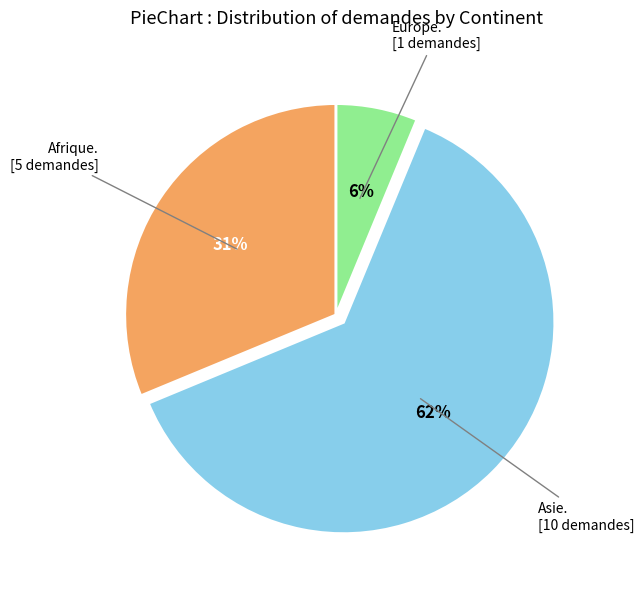

To the nearest percent, what is the average slice percentage?

33%